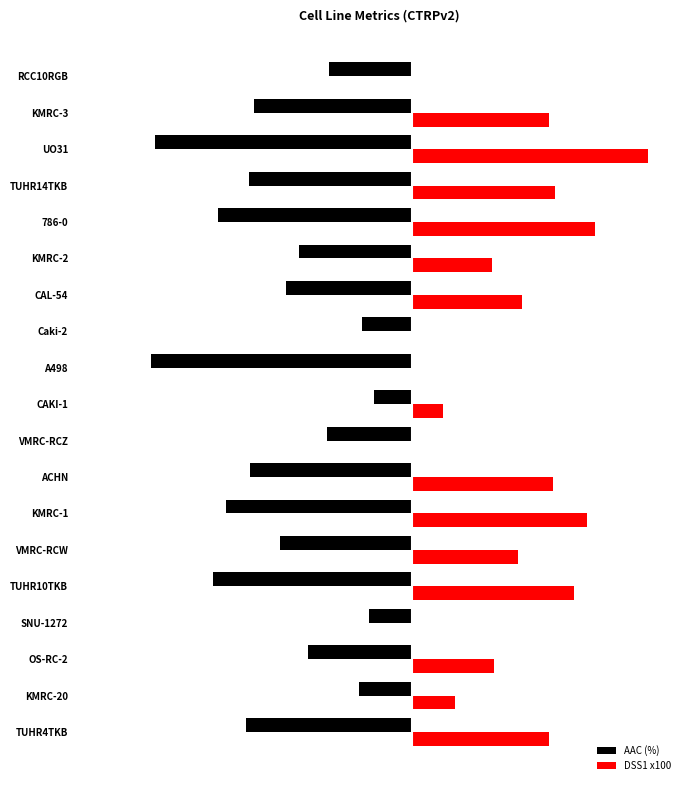

What are all the series names shown in the legend?

AAC (%), DSS1 x100